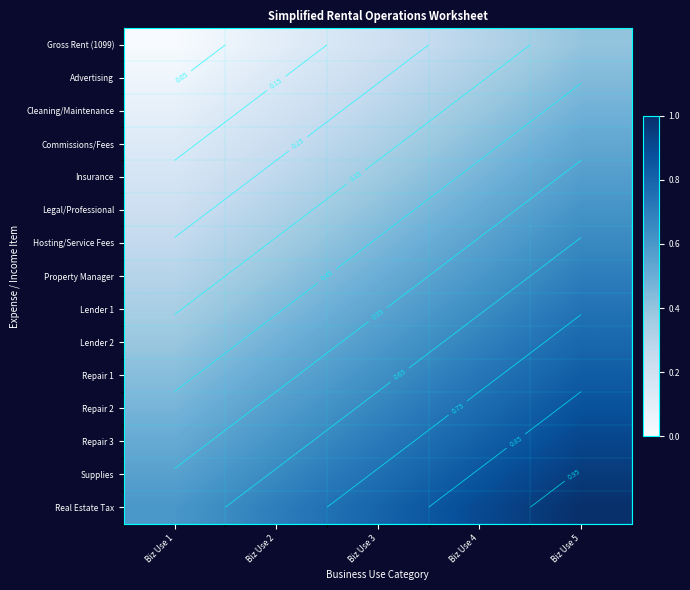

What is the difference between the Lender 1 values at Biz Use 3 and Biz Use 2?

0.1